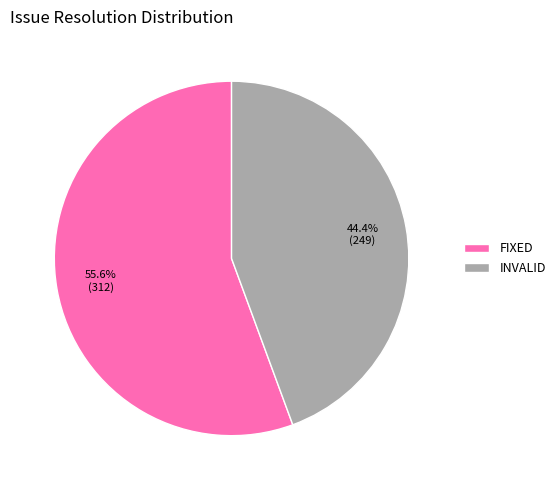

Is there any slice that represents more than half of the pie?

Yes